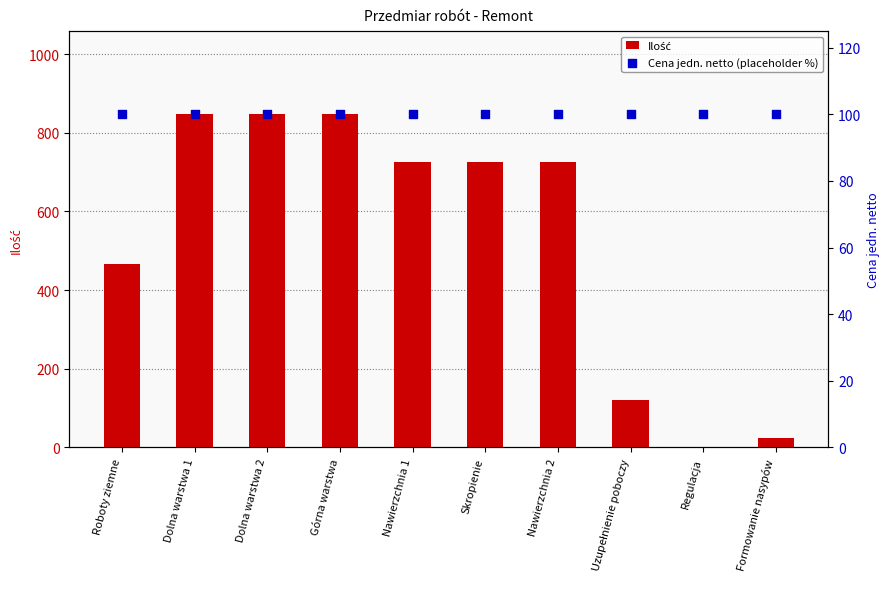

Which series reaches the minimum Y coordinate?

Ilość